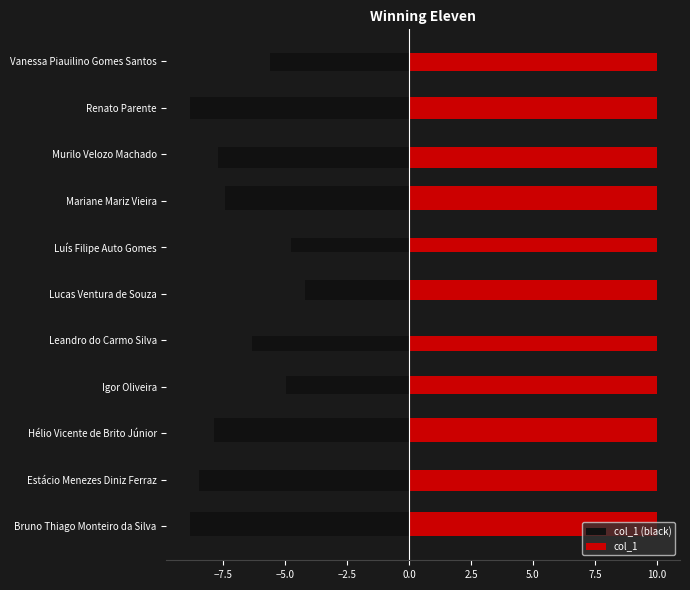

How many series are shown in this chart?

2